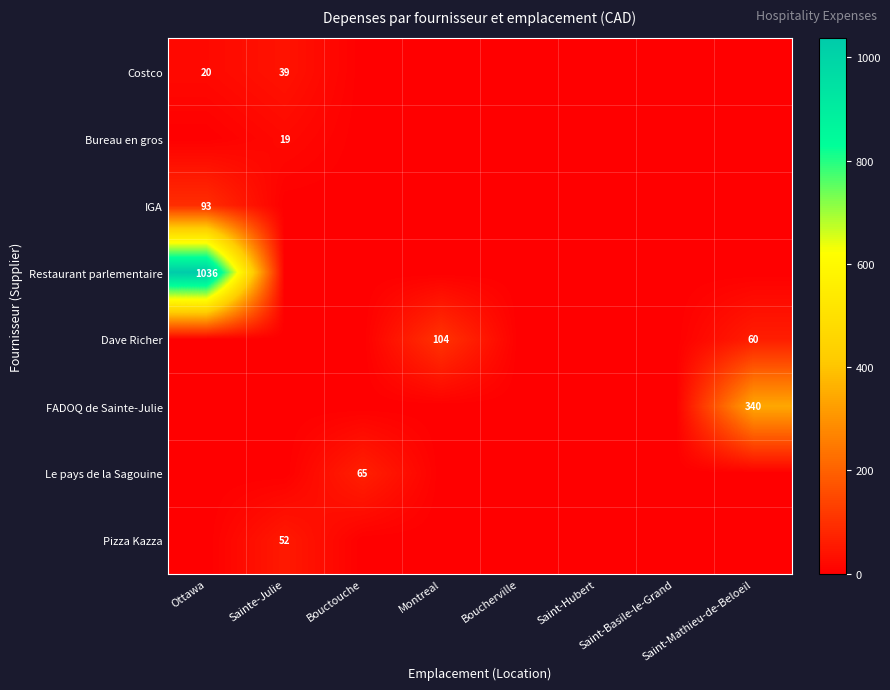

How many positive values does the Costco series have?

2